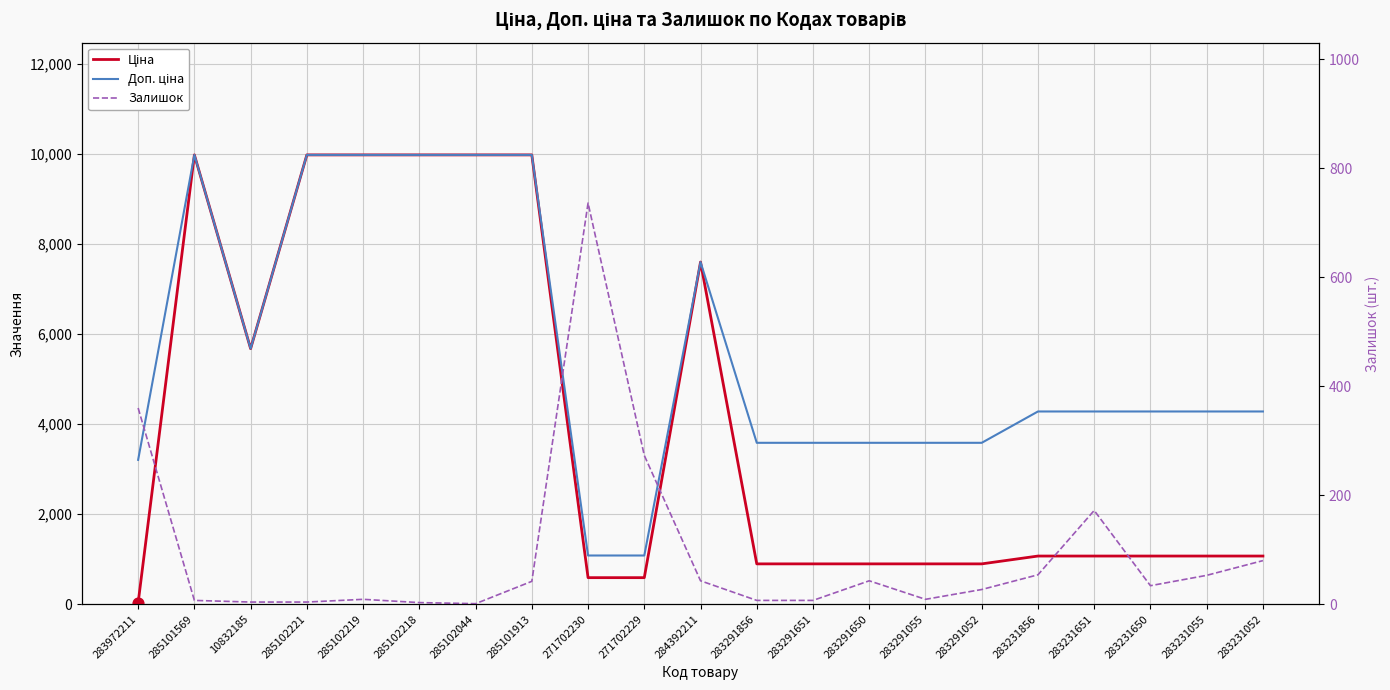

At how many categories does at least one series exceed 9825?

6